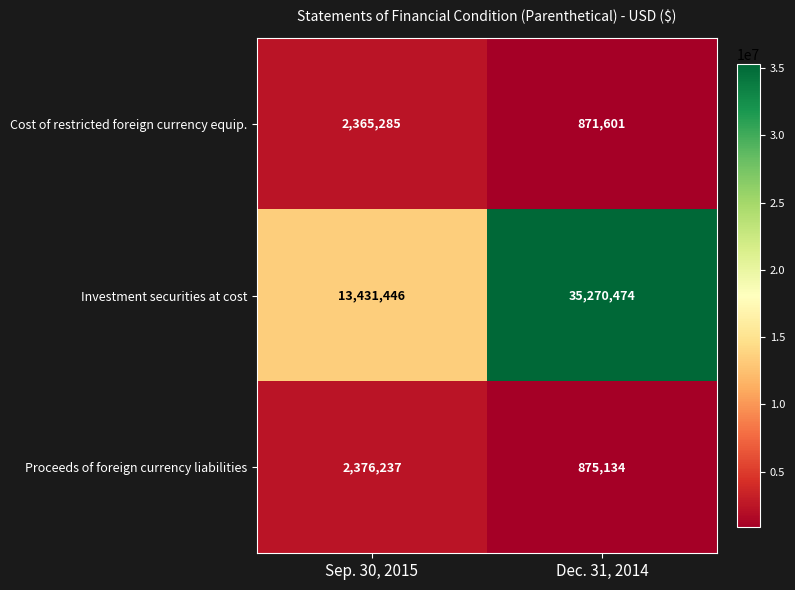

The value of Cost of restricted foreign currency equip. at Sep. 30, 2015 is 3084600. True or false?

False